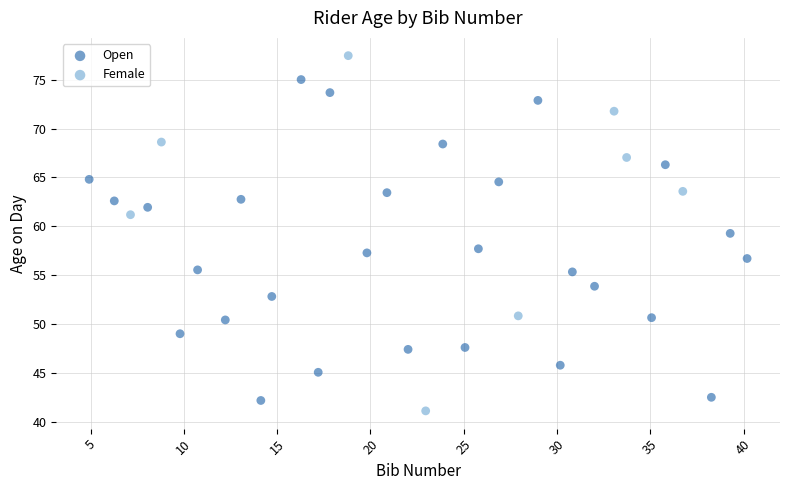

Which series reaches the maximum Y coordinate?

Female